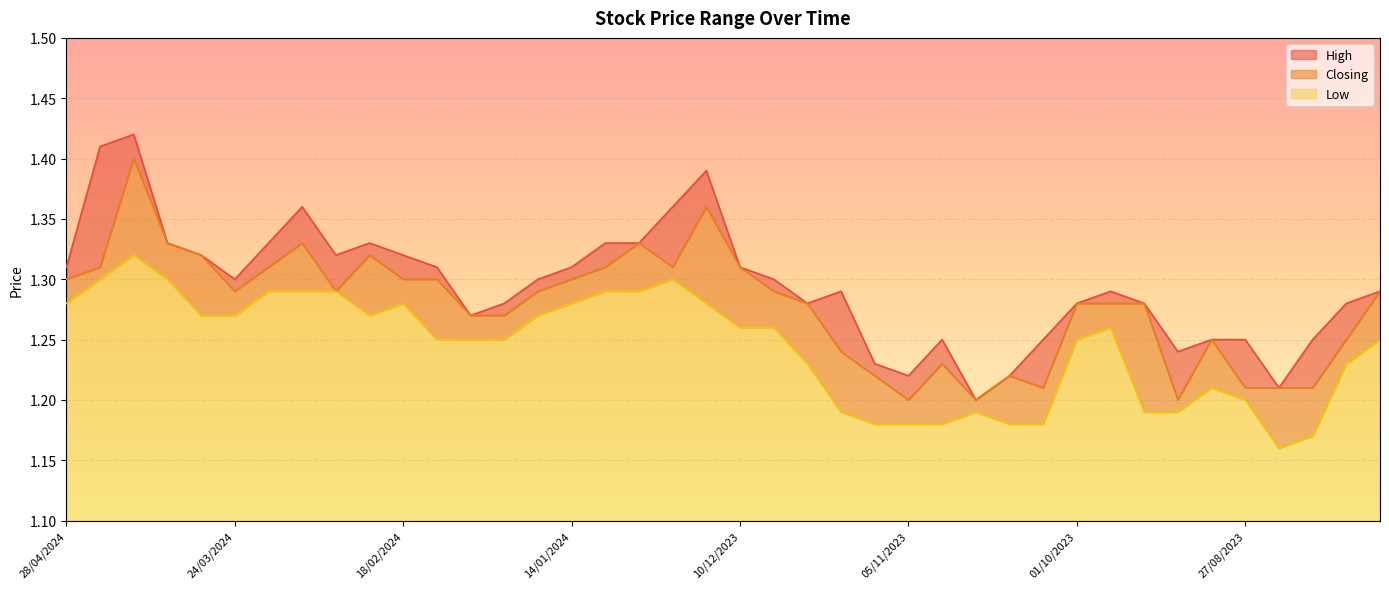

Reading right to left, what are all the values shown in this chart?

High: 30/07/2023=1.3	06/08/2023=1.3	13/08/2023=1.2	20/08/2023=1.2	27/08/2023=1.2	03/09/2023=1.2	10/09/2023=1.2	17/09/2023=1.3	24/09/2023=1.3	01/10/2023=1.3	08/10/2023=1.2	15/10/2023=1.2	22/10/2023=1.2	29/10/2023=1.2	05/11/2023=1.2	12/11/2023=1.2	19/11/2023=1.3	26/11/2023=1.3	03/12/2023=1.3	10/12/2023=1.3	17/12/2023=1.4	24/12/2023=1.4	31/12/2023=1.3	07/01/2024=1.3	14/01/2024=1.3	21/01/2024=1.3	28/01/2024=1.3	04/02/2024=1.3	11/02/2024=1.3	18/02/2024=1.3	25/02/2024=1.3	03/03/2024=1.3	10/03/2024=1.4	17/03/2024=1.3	24/03/2024=1.3	31/03/2024=1.3	07/04/2024=1.3	14/04/2024=1.4	21/04/2024=1.4	28/04/2024=1.3
Closing: 30/07/2023=1.3	06/08/2023=1.2	13/08/2023=1.2	20/08/2023=1.2	27/08/2023=1.2	03/09/2023=1.2	10/09/2023=1.2	17/09/2023=1.3	24/09/2023=1.3	01/10/2023=1.3	08/10/2023=1.2	15/10/2023=1.2	22/10/2023=1.2	29/10/2023=1.2	05/11/2023=1.2	12/11/2023=1.2	19/11/2023=1.2	26/11/2023=1.3	03/12/2023=1.3	10/12/2023=1.3	17/12/2023=1.4	24/12/2023=1.3	31/12/2023=1.3	07/01/2024=1.3	14/01/2024=1.3	21/01/2024=1.3	28/01/2024=1.3	04/02/2024=1.3	11/02/2024=1.3	18/02/2024=1.3	25/02/2024=1.3	03/03/2024=1.3	10/03/2024=1.3	17/03/2024=1.3	24/03/2024=1.3	31/03/2024=1.3	07/04/2024=1.3	14/04/2024=1.4	21/04/2024=1.3	28/04/2024=1.3
Low: 30/07/2023=1.2	06/08/2023=1.2	13/08/2023=1.2	20/08/2023=1.2	27/08/2023=1.2	03/09/2023=1.2	10/09/2023=1.2	17/09/2023=1.2	24/09/2023=1.3	01/10/2023=1.2	08/10/2023=1.2	15/10/2023=1.2	22/10/2023=1.2	29/10/2023=1.2	05/11/2023=1.2	12/11/2023=1.2	19/11/2023=1.2	26/11/2023=1.2	03/12/2023=1.3	10/12/2023=1.3	17/12/2023=1.3	24/12/2023=1.3	31/12/2023=1.3	07/01/2024=1.3	14/01/2024=1.3	21/01/2024=1.3	28/01/2024=1.2	04/02/2024=1.2	11/02/2024=1.2	18/02/2024=1.3	25/02/2024=1.3	03/03/2024=1.3	10/03/2024=1.3	17/03/2024=1.3	24/03/2024=1.3	31/03/2024=1.3	07/04/2024=1.3	14/04/2024=1.3	21/04/2024=1.3	28/04/2024=1.3